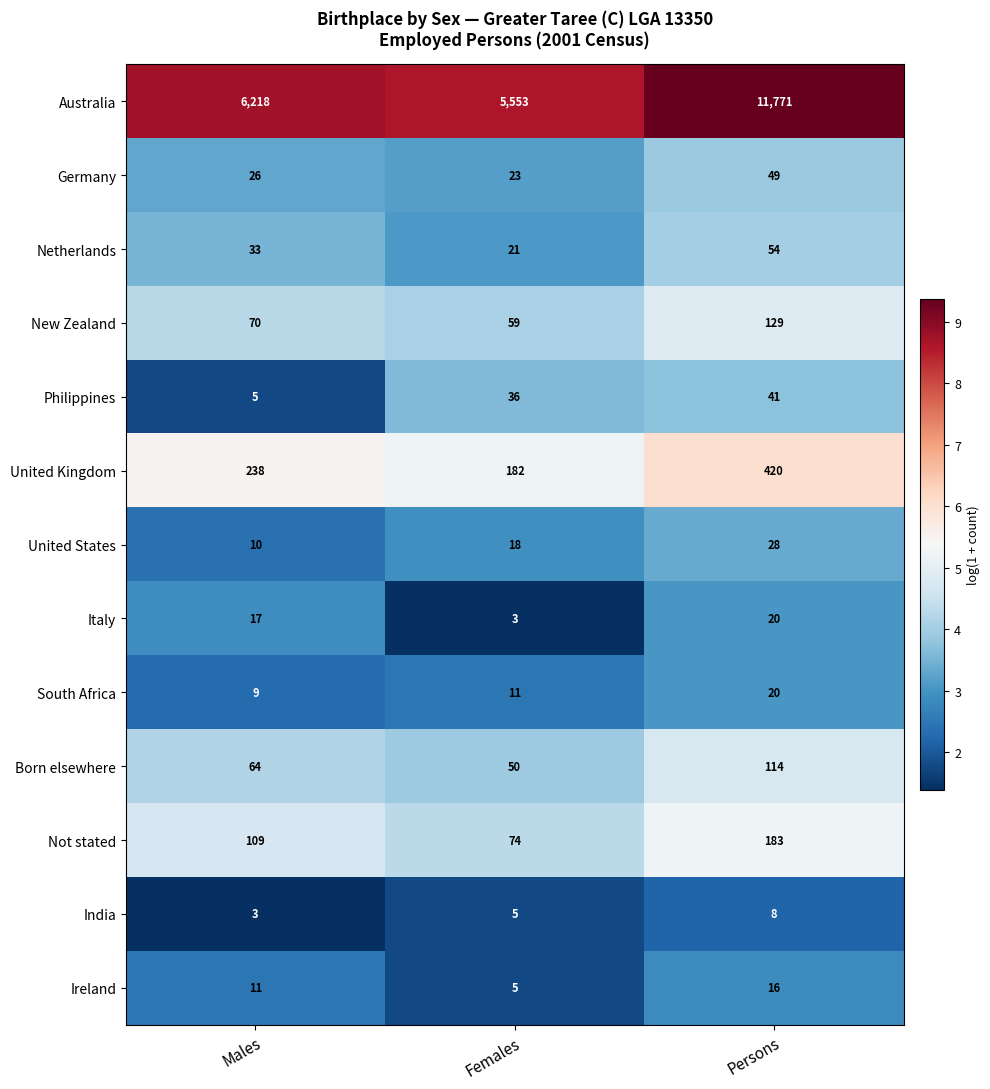

Between Males and Females, which series saw the biggest shift?

Australia